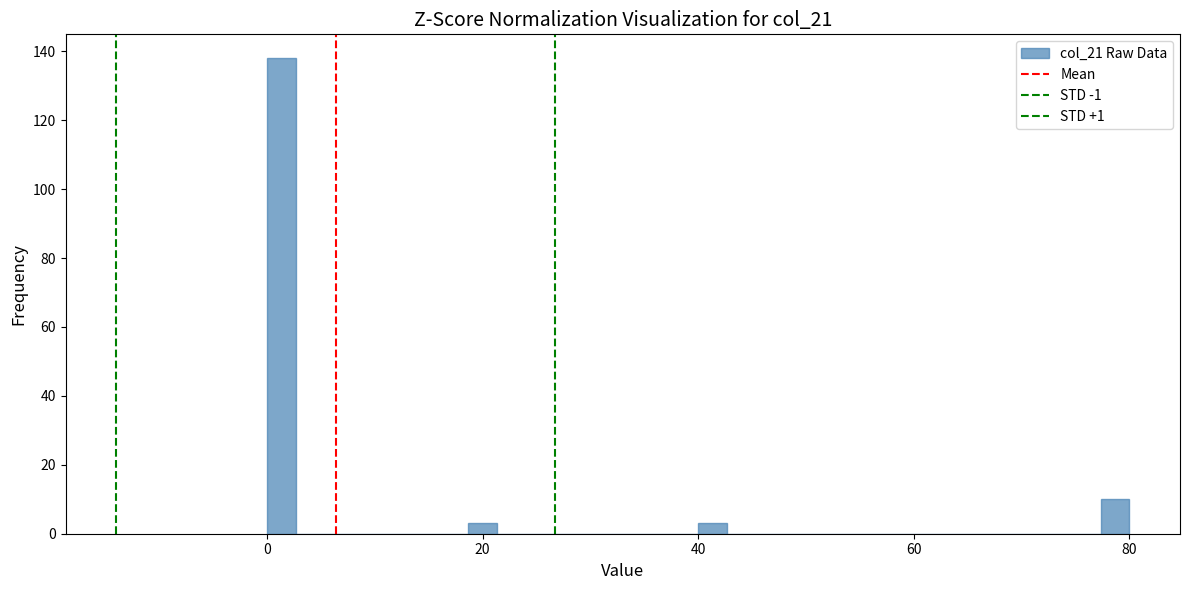

Read against the x-axis, roughly where is the centre of the tallest bar?

2